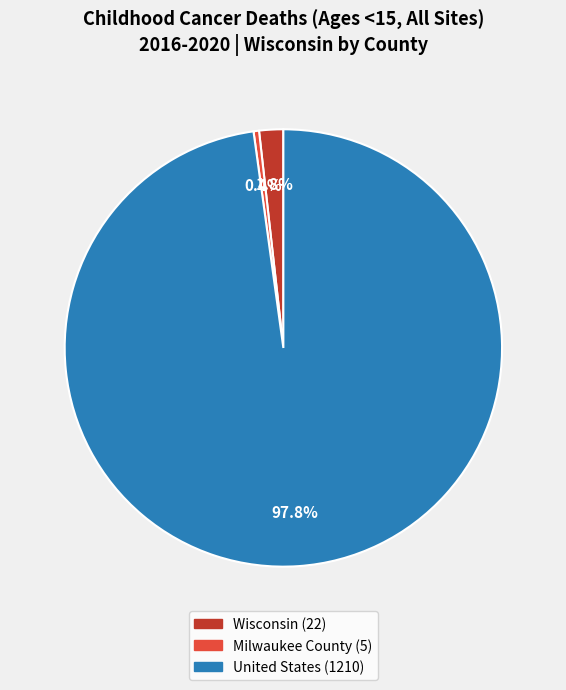

Is there a majority slice in this chart?

Yes